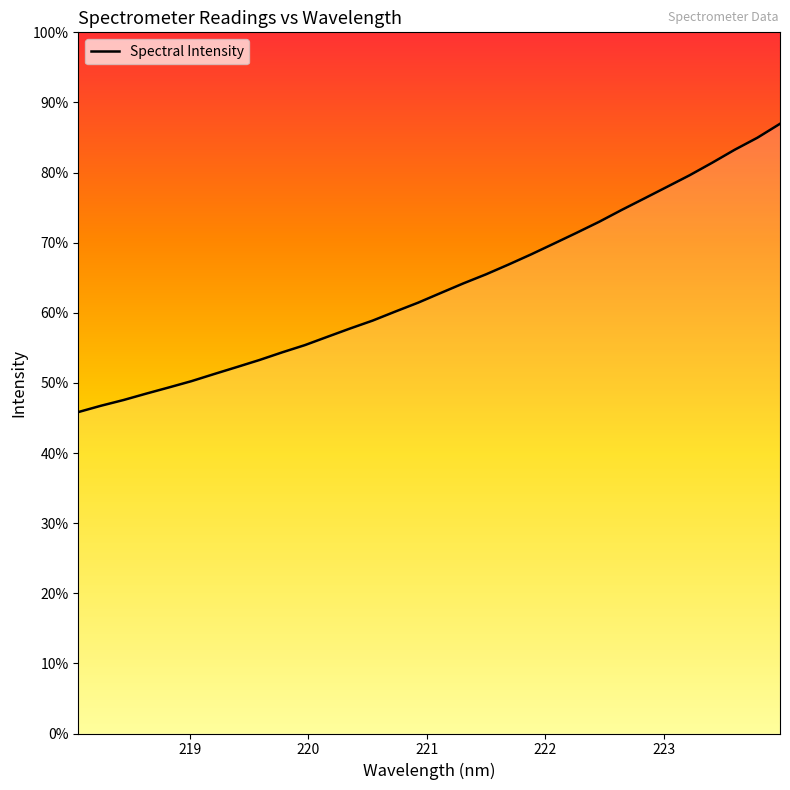

Reading left to right, extract all data points from this chart.

1274.6	1299.7	1322.5	1347.8	1372.3	1397.4	1425.6	1453.2	1481.2	1511.5	1540.1	1573.2	1606.1	1637.6	1673.4	1708.3	1746.8	1784.9	1820.7	1859.7	1900.1	1942.5	1985.3	2029.0	2076.3	2121.7	2167.6	2213.6	2263.3	2315.1	2362.6	2417.9